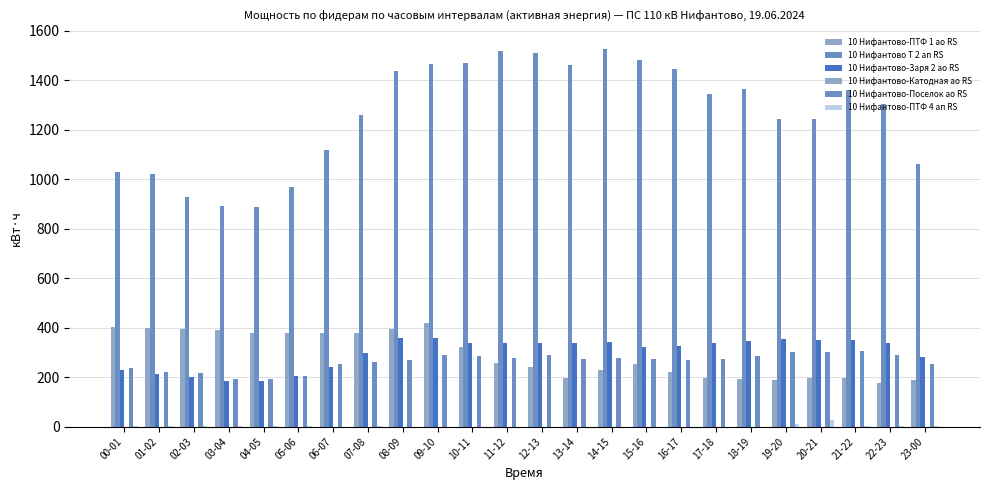

Which has a higher value, 01-02 or 03-04?

01-02